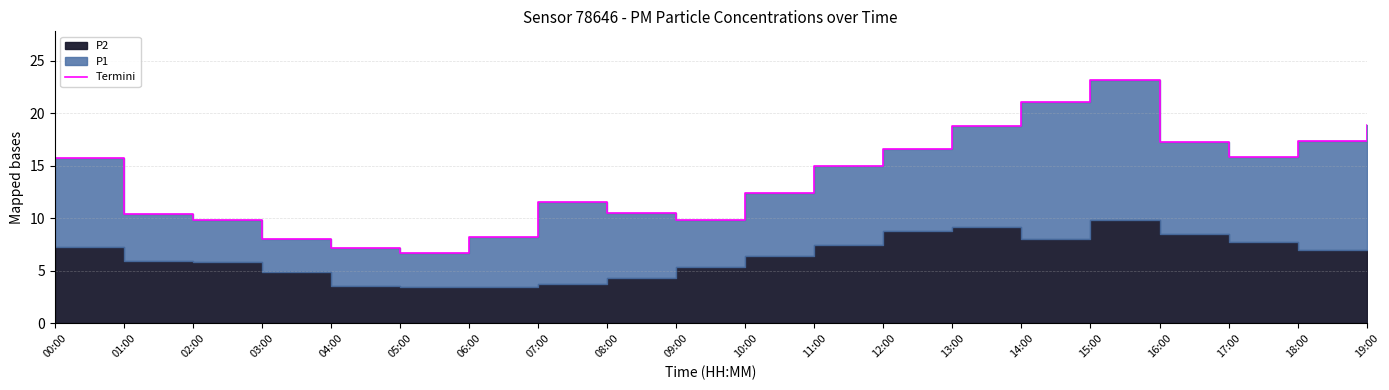

True or false: there are more than 2 points higher than both neighbors.

False